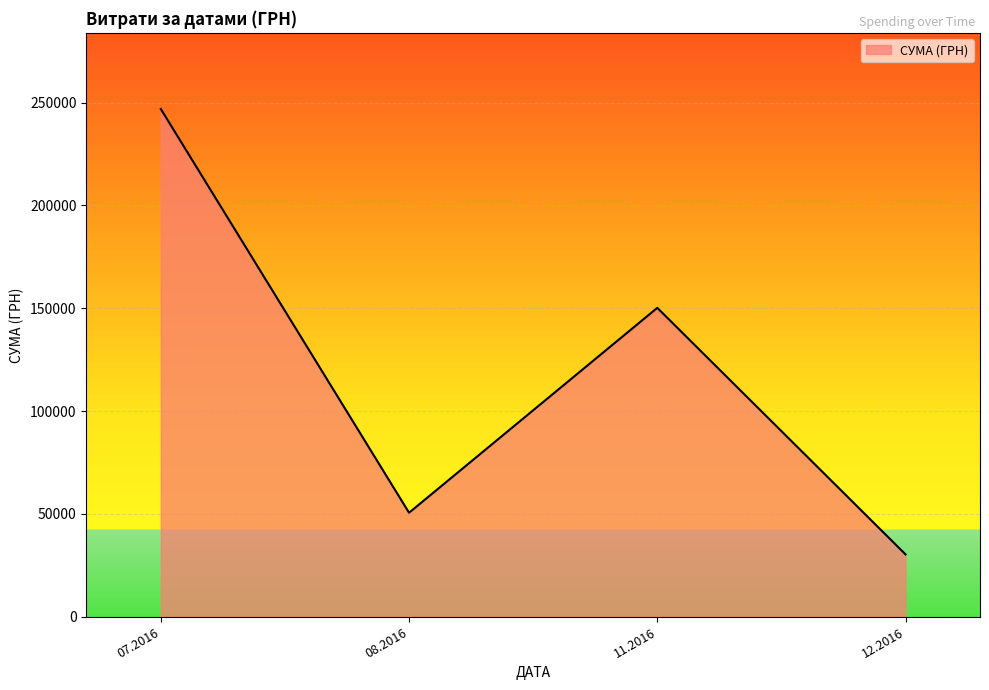

The value at 07.2016 is 113302.3. True or false?

False